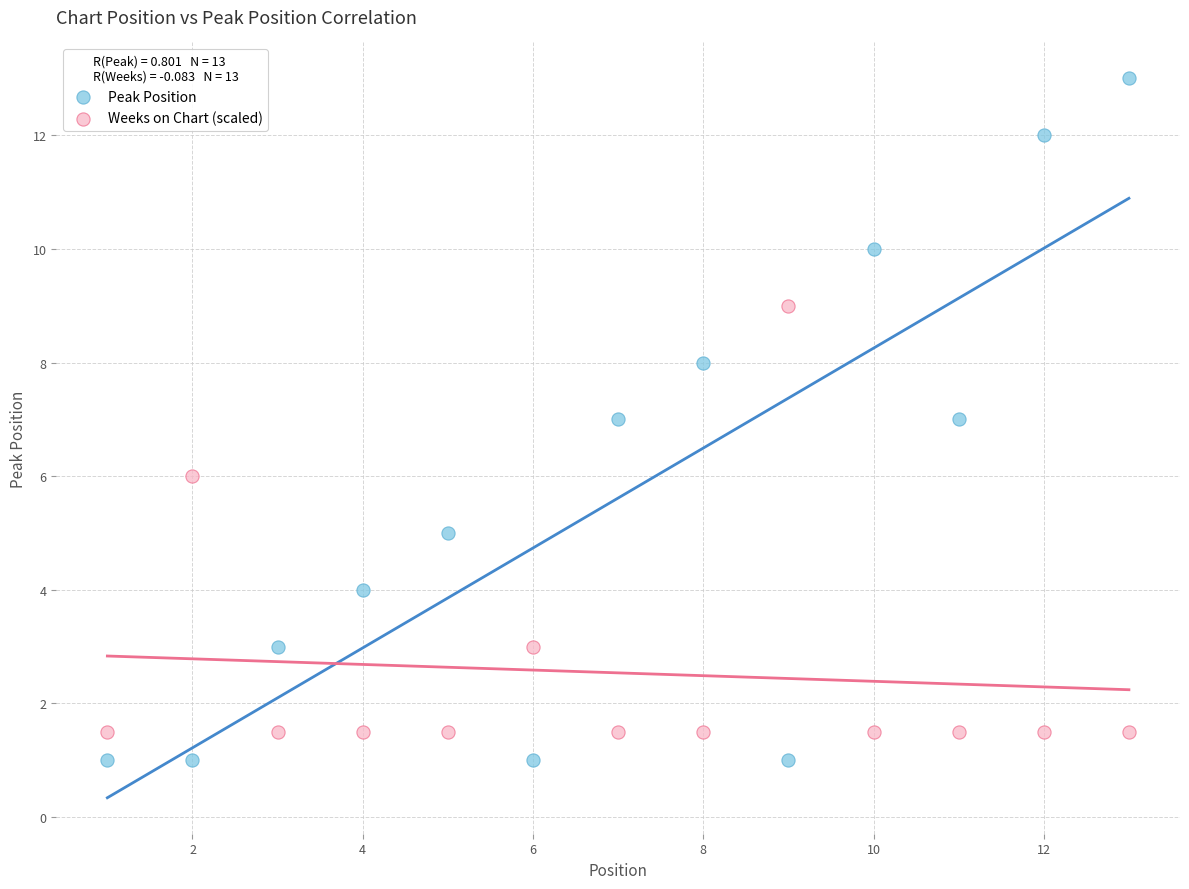

Which series has the largest Y range (max minus min)?

Peak Position